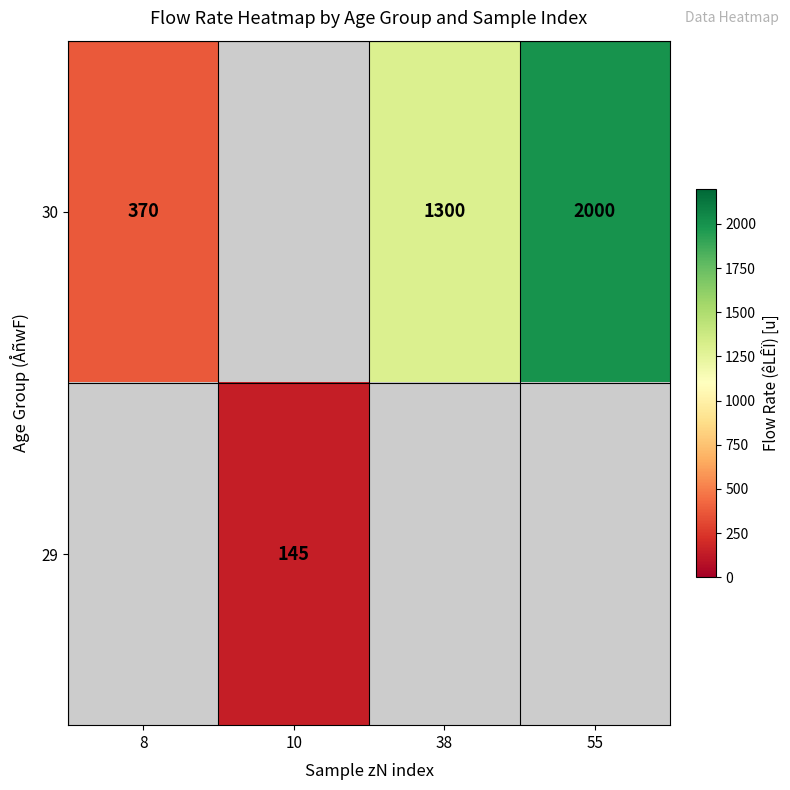

True or false: 30 has a value of 577 at 8.

False